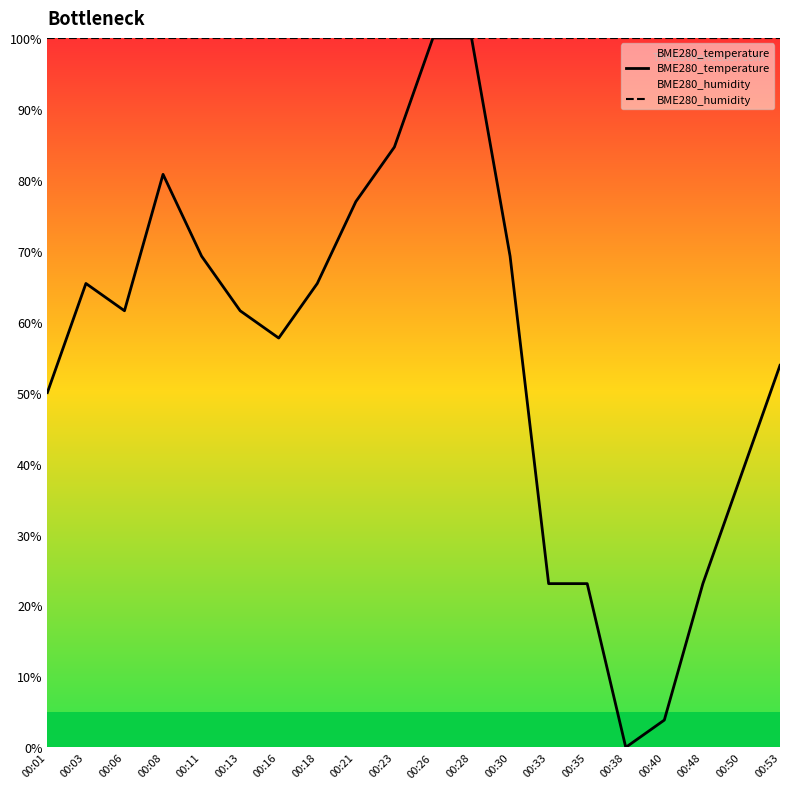

Reading left to right, transcribe all the data shown in this chart.

BME280_temperature: 50.0	65.4	61.5	80.8	69.2	61.5	57.7	65.4	76.9	84.6	100.0	100.0	69.2	23.1	23.1	0.0	3.8	23.1	38.5	53.8
BME280_humidity: 100.0	100.0	100.0	100.0	100.0	100.0	100.0	100.0	100.0	100.0	100.0	100.0	100.0	100.0	100.0	100.0	100.0	100.0	100.0	100.0